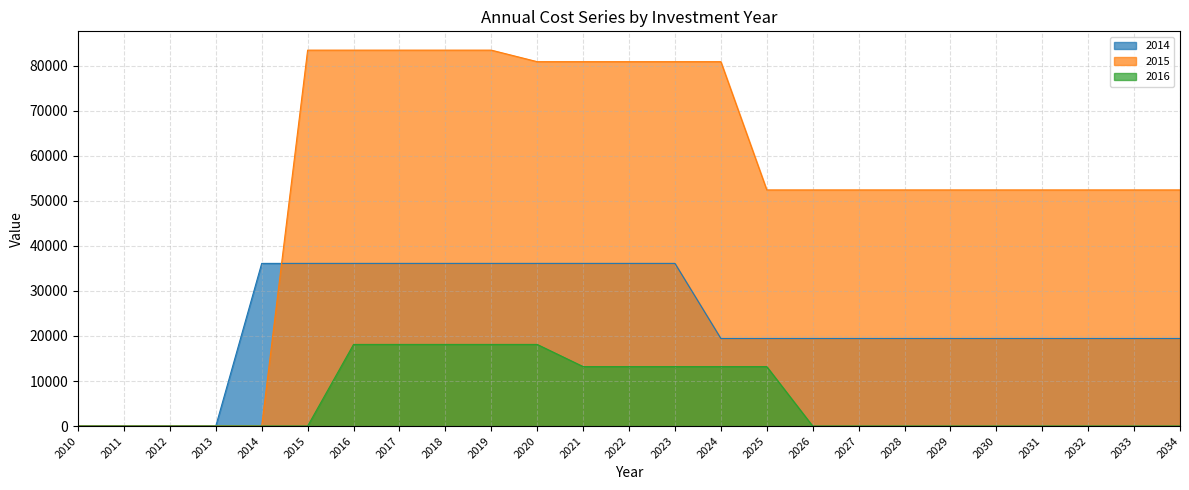

Where is 2014 nearest to the value 18061?

2024